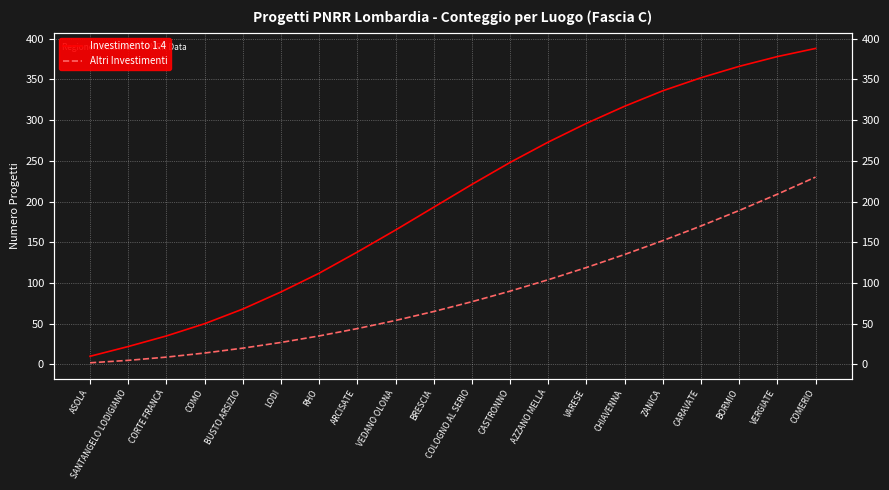

Which series has the largest range (max minus min)?

Investimento 1.4